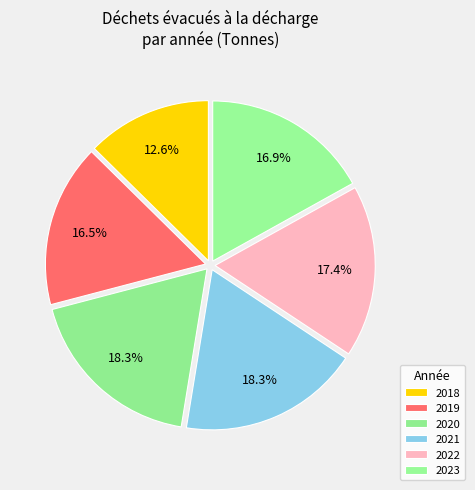

Is 2022 the majority of the pie?

No